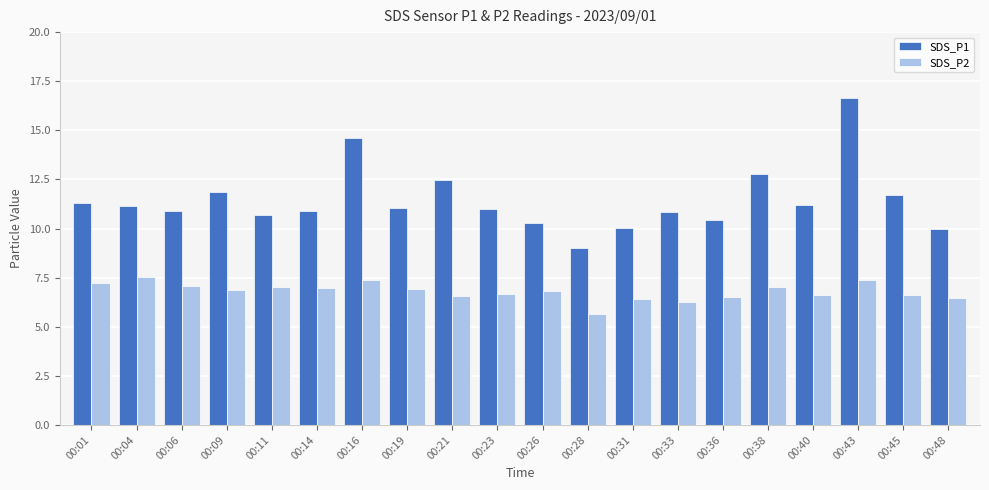

True or false: SDS_P2 has a value of 11.0 at 00:21.

False